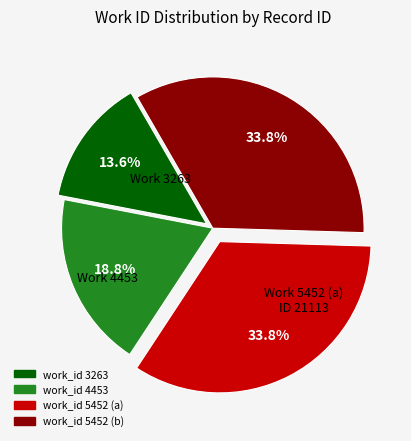

Is there a majority slice in this chart?

No